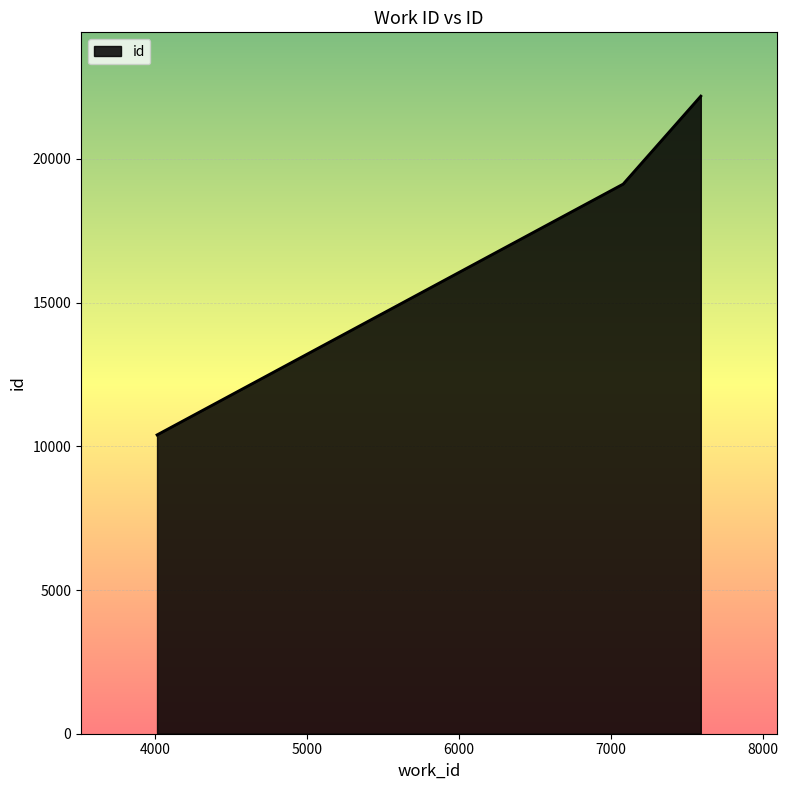

What is the smallest value displayed?

10399